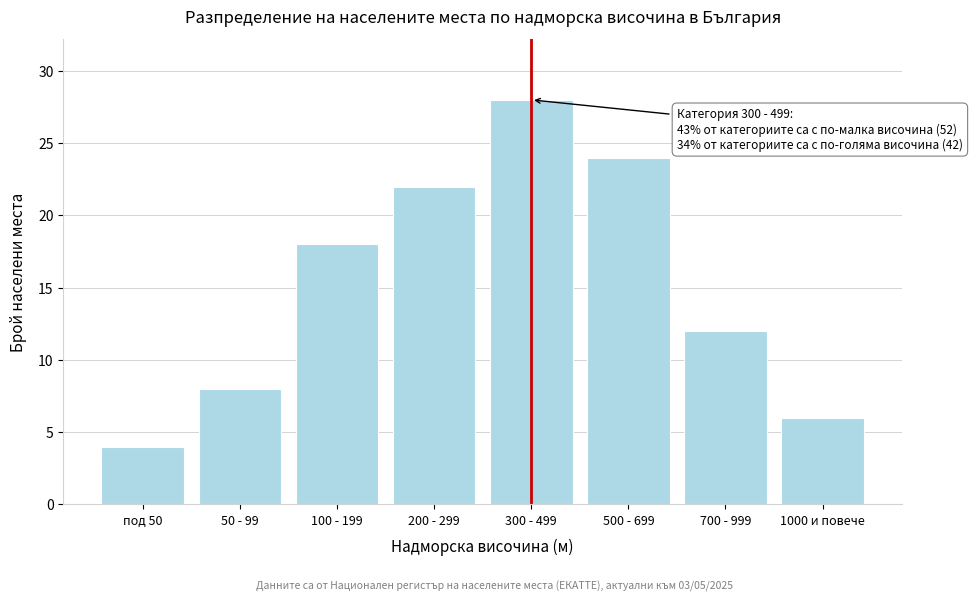

Reading left to right, extract all data points from this chart.

под 50=4	50 - 99=8	100 - 199=18	200 - 299=22	300 - 499=28	500 - 699=24	700 - 999=12	1000 и повече=6